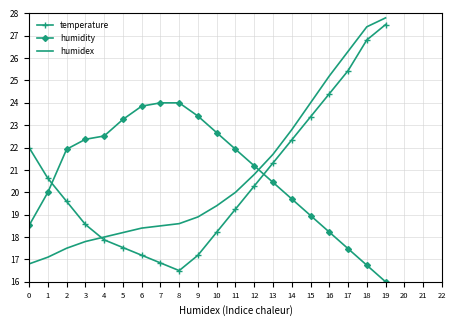

Where does the humidex series first go above 19?

10